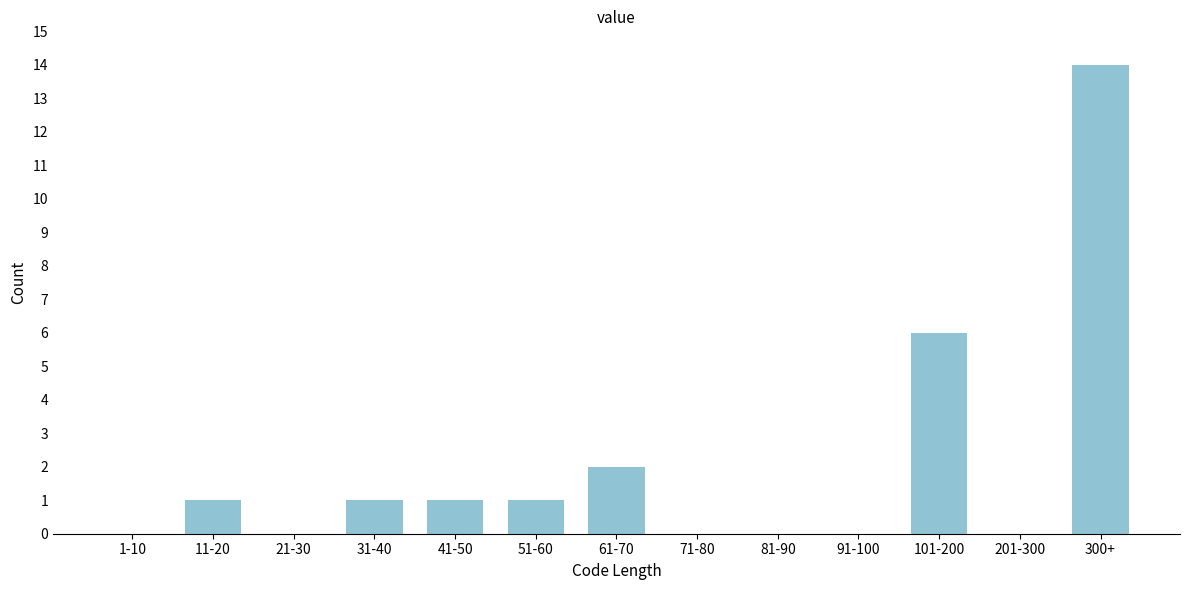

Reading left to right, transcribe all the data shown in this chart.

1-10=0	11-20=1	21-30=0	31-40=1	41-50=1	51-60=1	61-70=2	71-80=0	81-90=0	91-100=0	101-200=6	201-300=0	300+=14